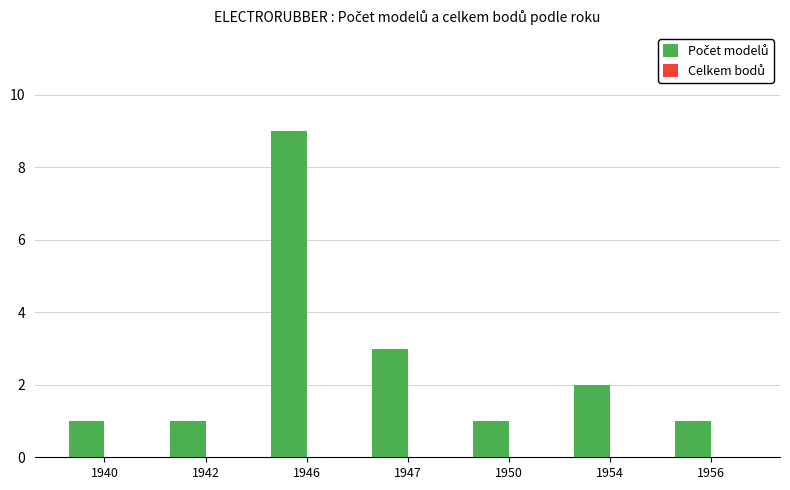

How many bars are there in total?

7